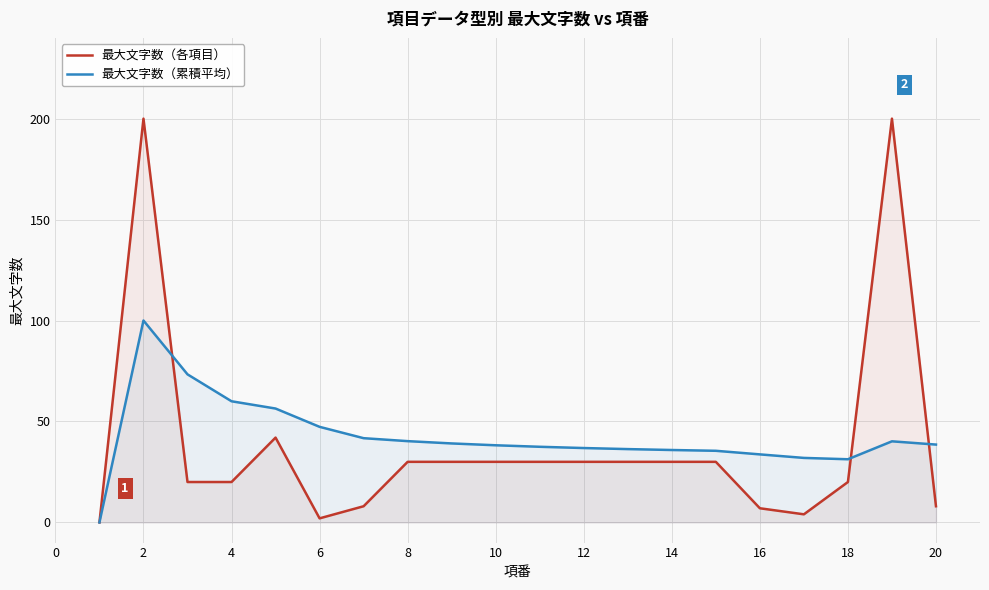

Which series ends up on top after the final intersection of 最大文字数（累積平均） and 最大文字数（各項目）?

最大文字数（累積平均）